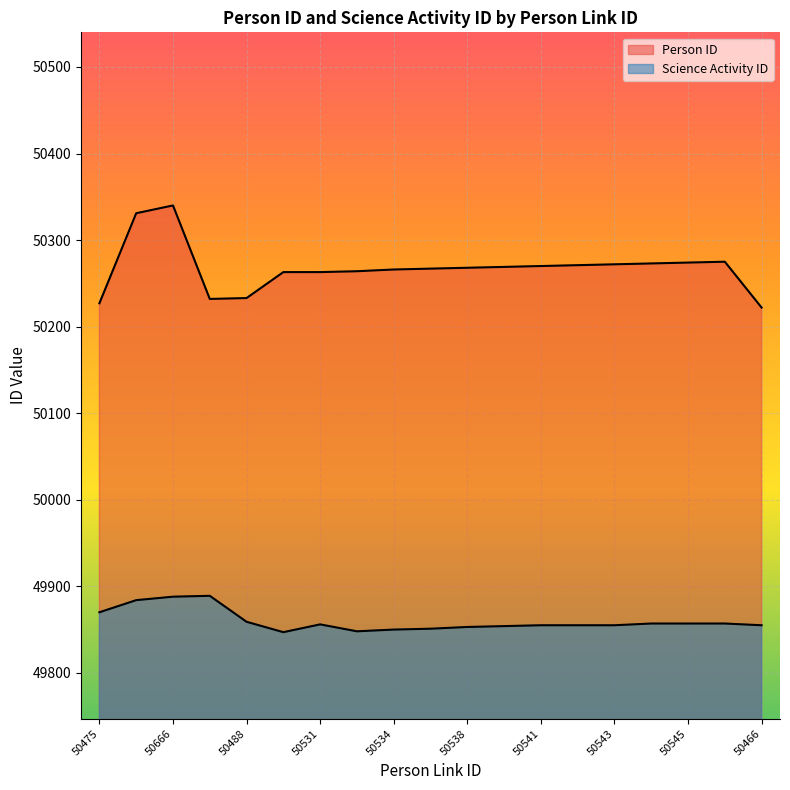

Which label corresponds to the smallest value in the chart?

50530